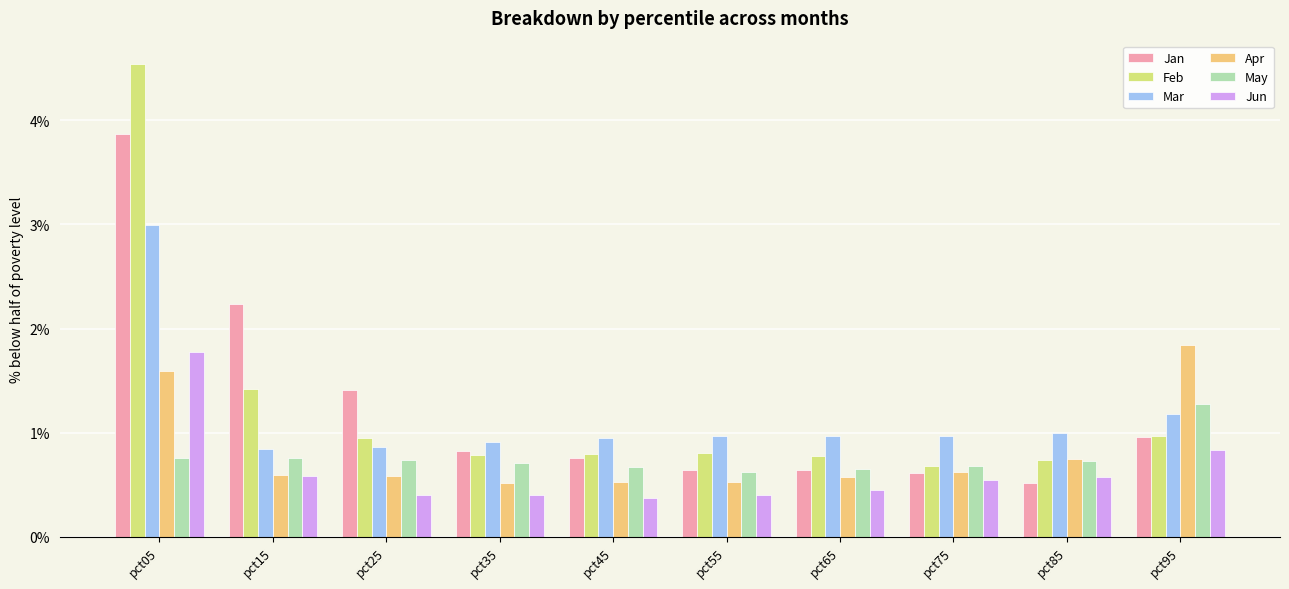

What is the sum of the Apr values at pct65 and pct55?

1.1